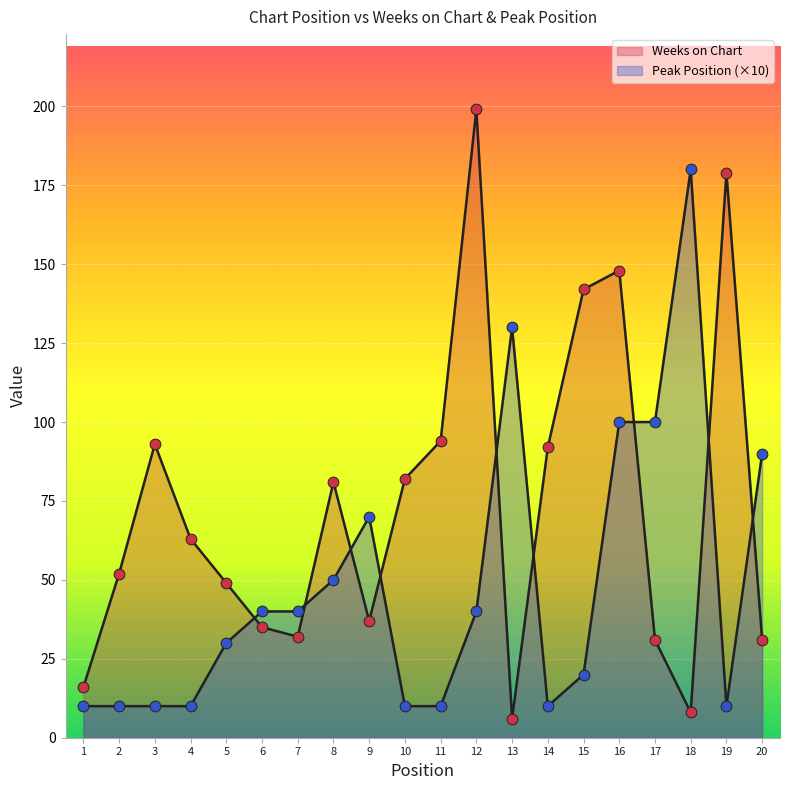

At how many categories does at least one series exceed 192?

1